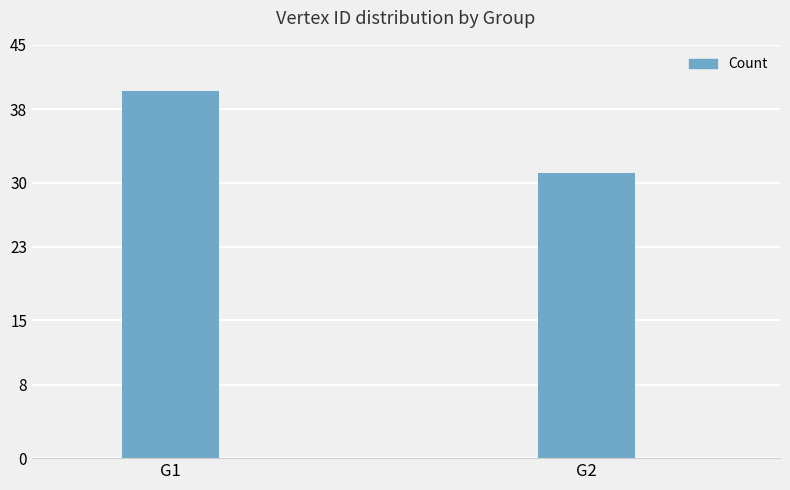

Which label corresponds to the smallest value in the chart?

G2